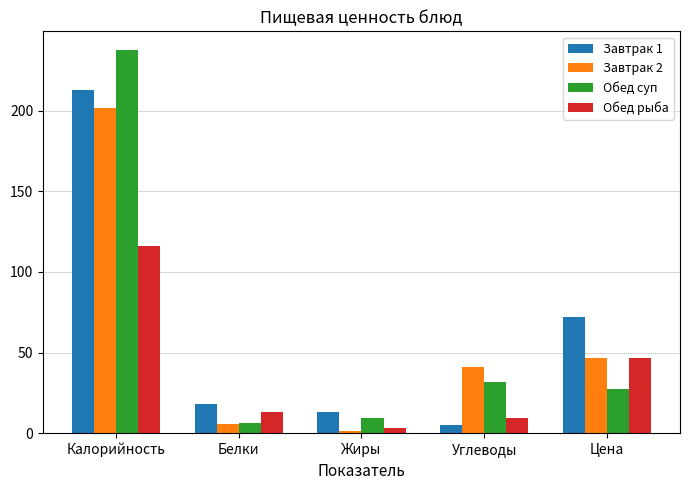

What is the average value of the Завтрак 1 series?

64.3